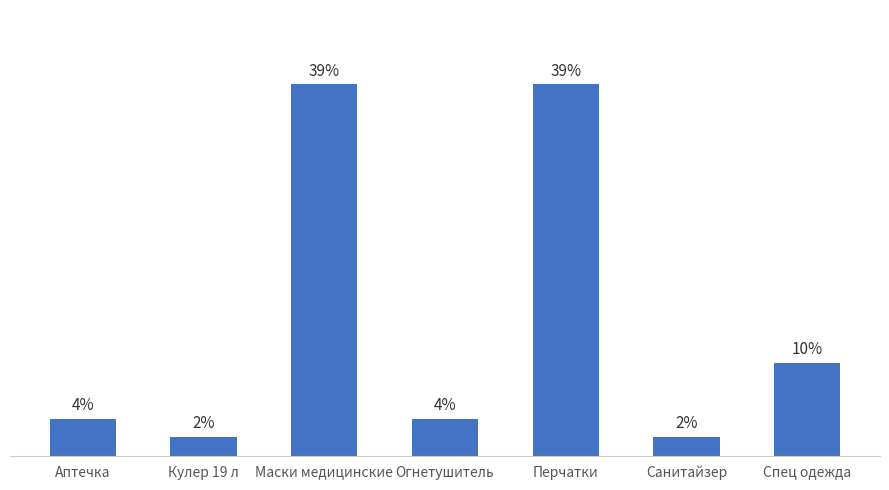

Approximately how many times larger is the value at Перчатки compared to Маски медицинские?

1.0